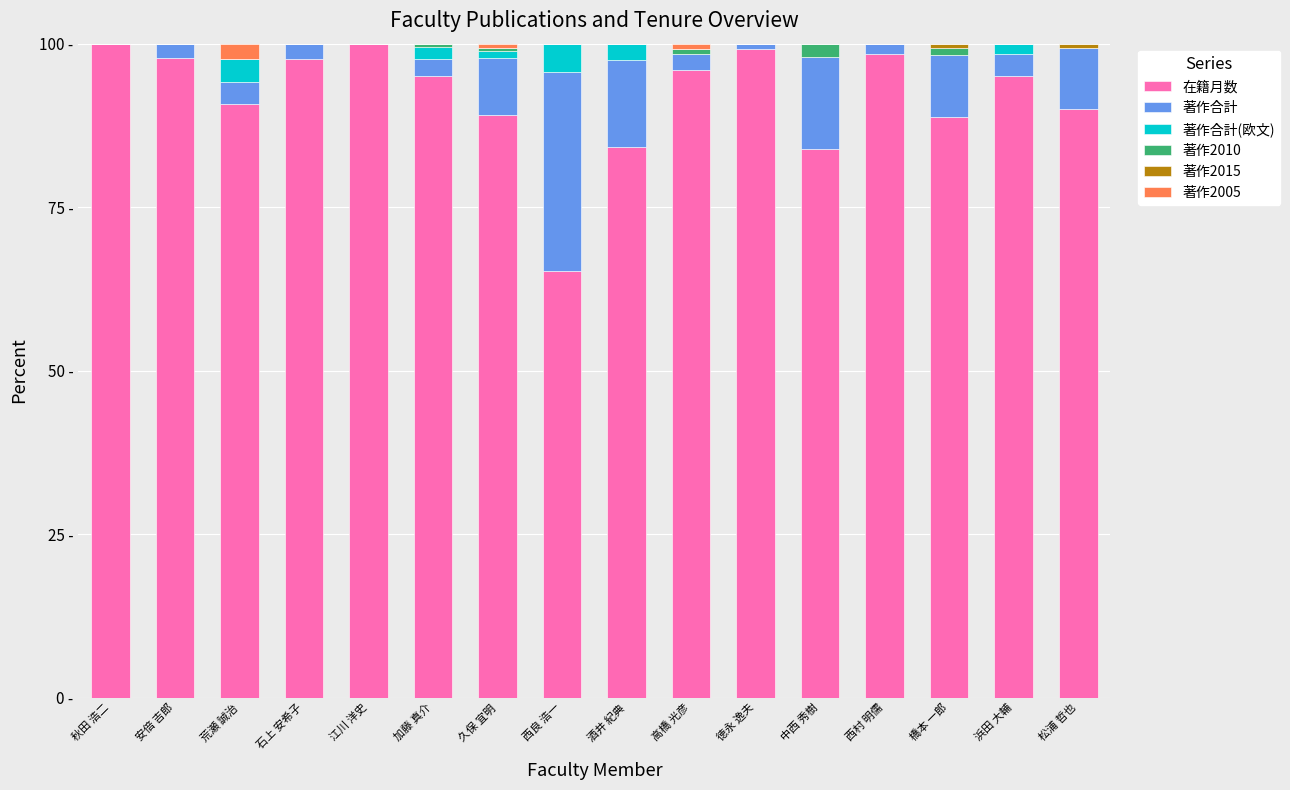

What is the difference between the maximum and minimum values in the 著作2010 series?

2.1